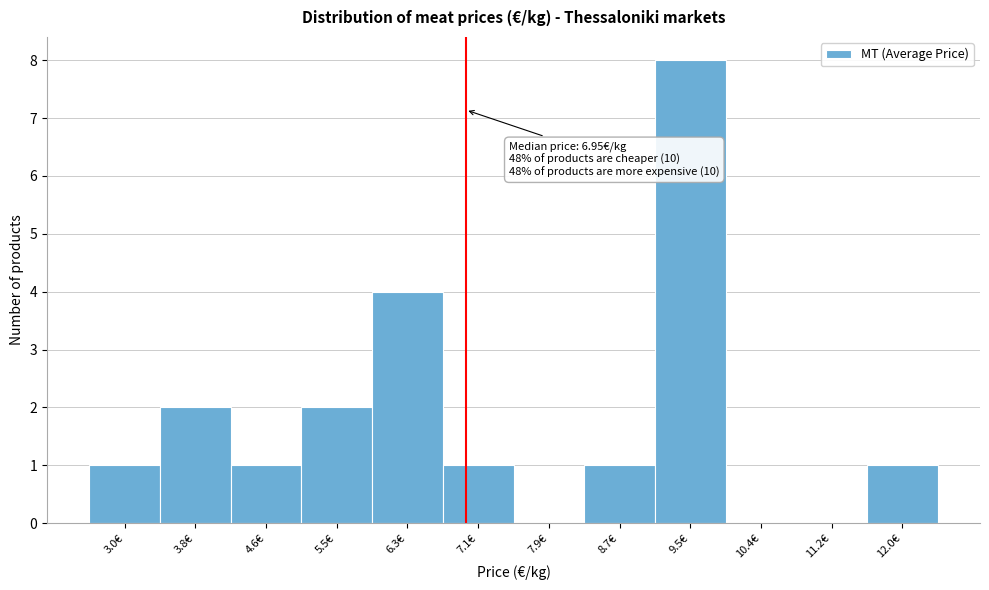

Over which range of the x-axis is the bar tallest?

9.1 to 9.9